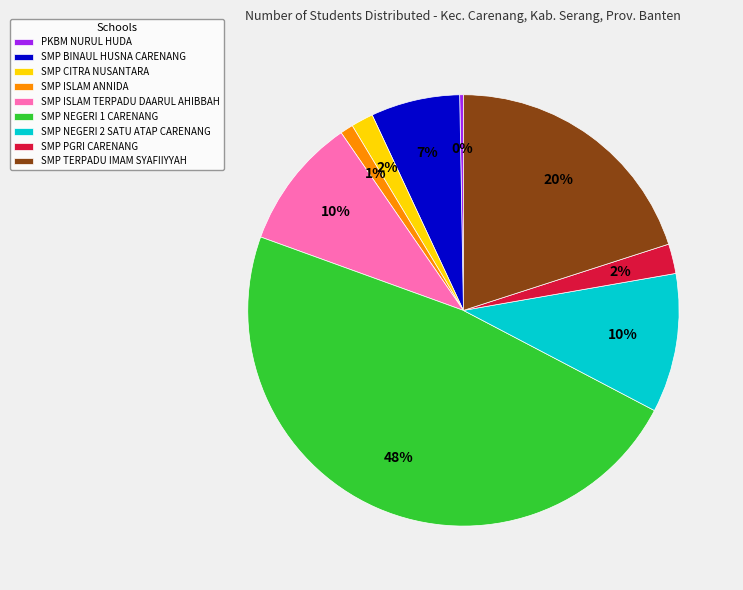

Is there any slice that represents more than half of the pie?

No